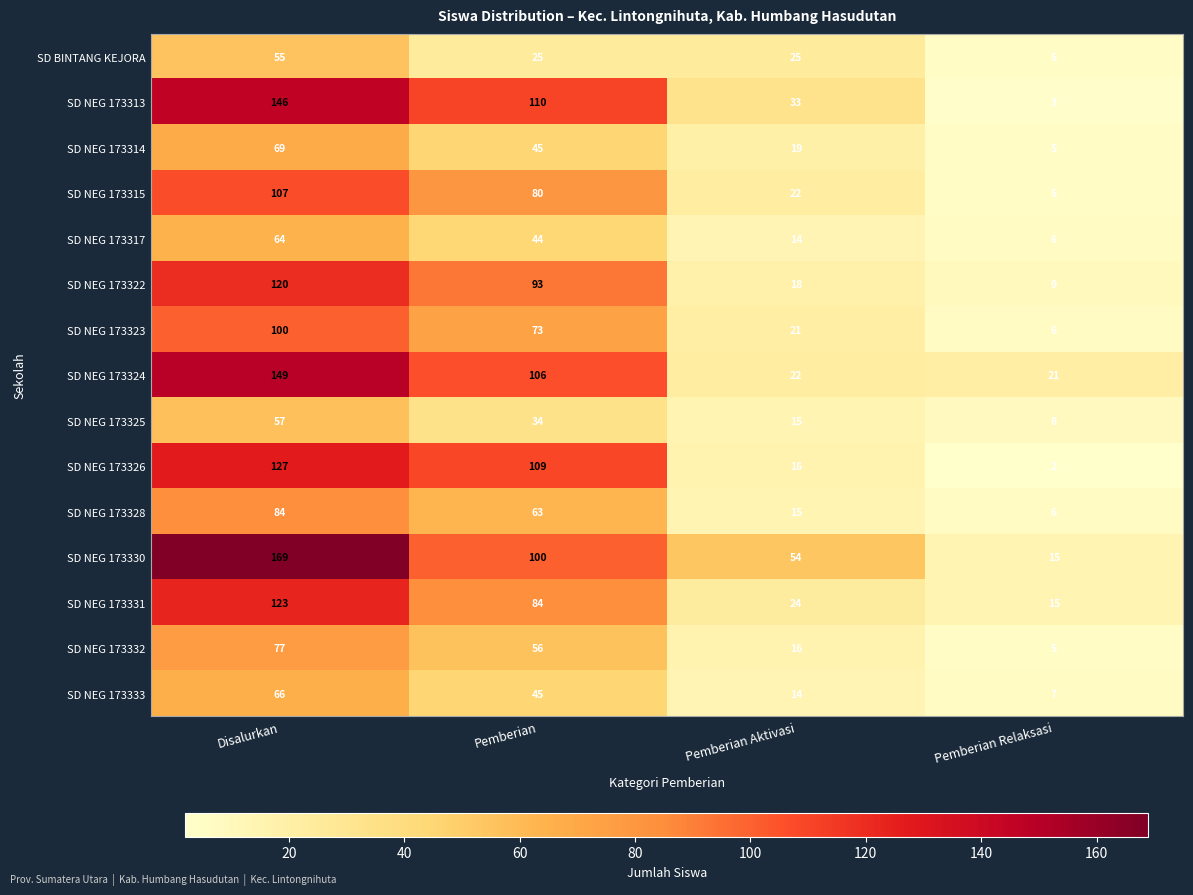

At which label does SD NEG 173317 first exceed 44?

Disalurkan